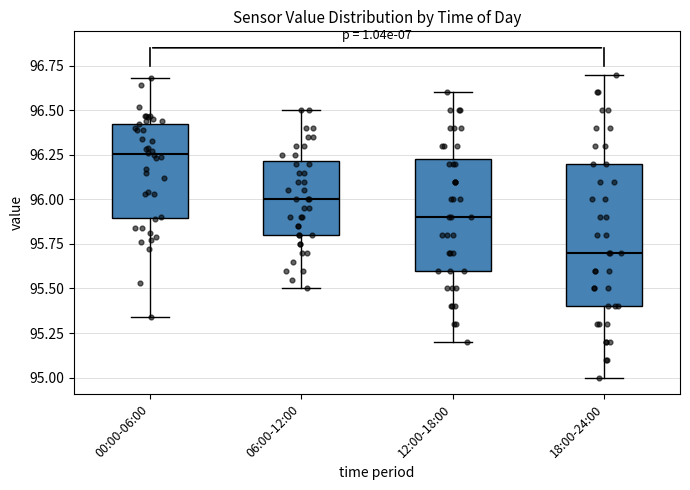

Which box has the highest median line?

00:00-06:00